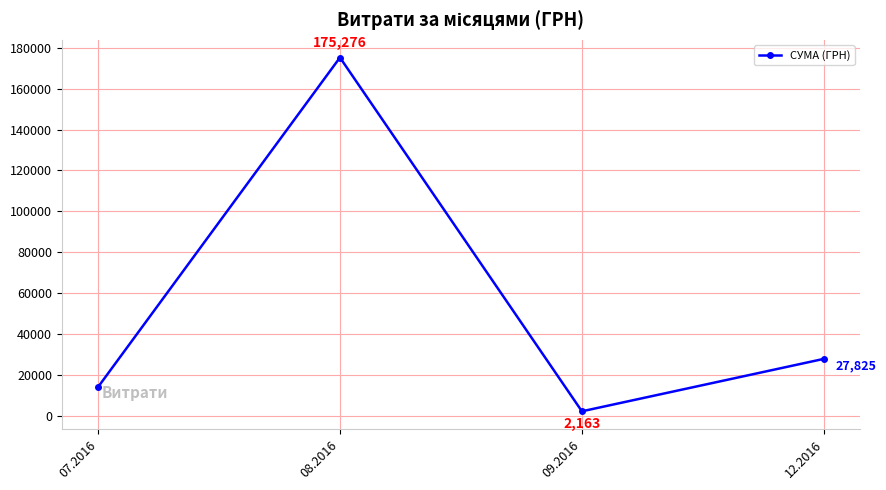

What is the average value?

54819